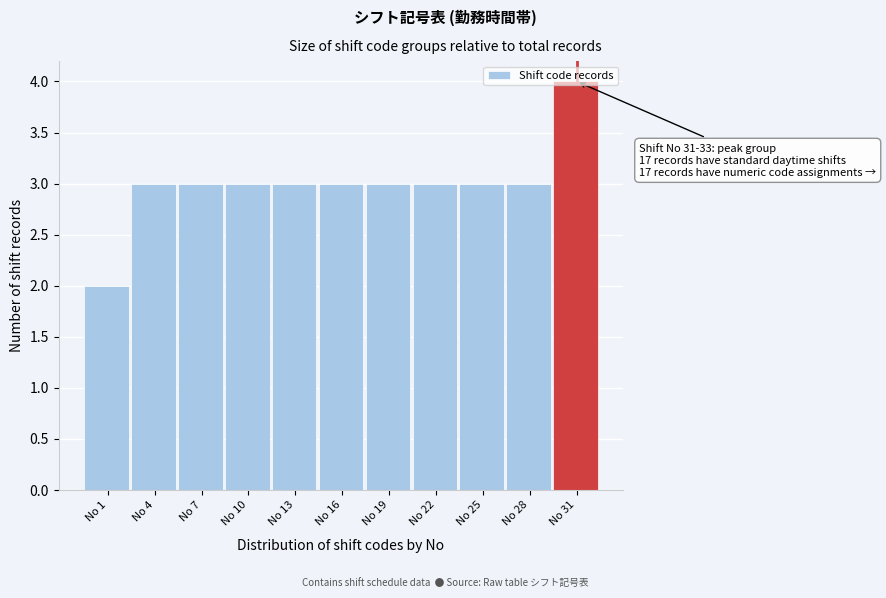

What is the ratio of the value at No 7 to the value at No 22?

1.0